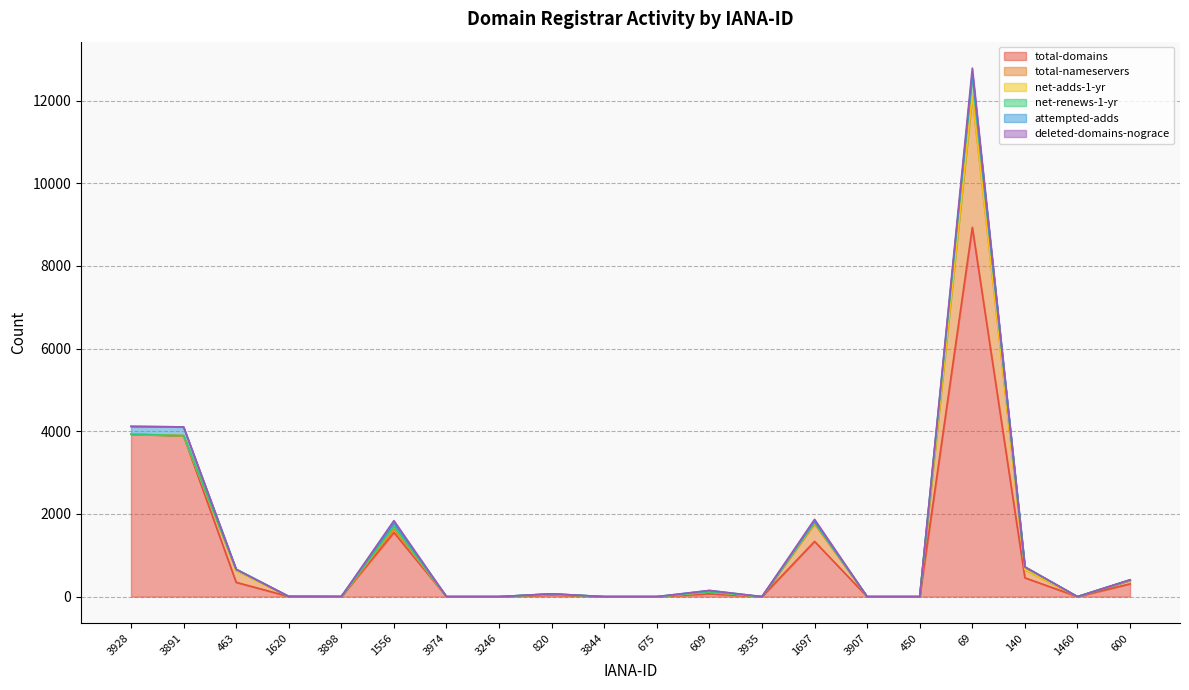

At which category does the chart reach its minimum across all series?

3898